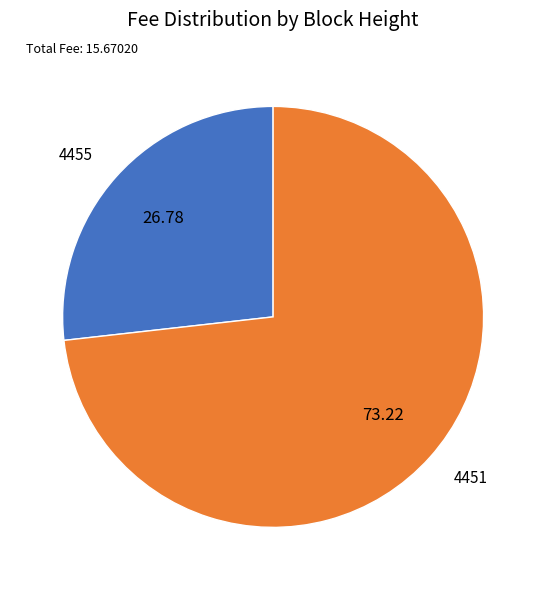

Does 4451 represent more than half of the total?

Yes